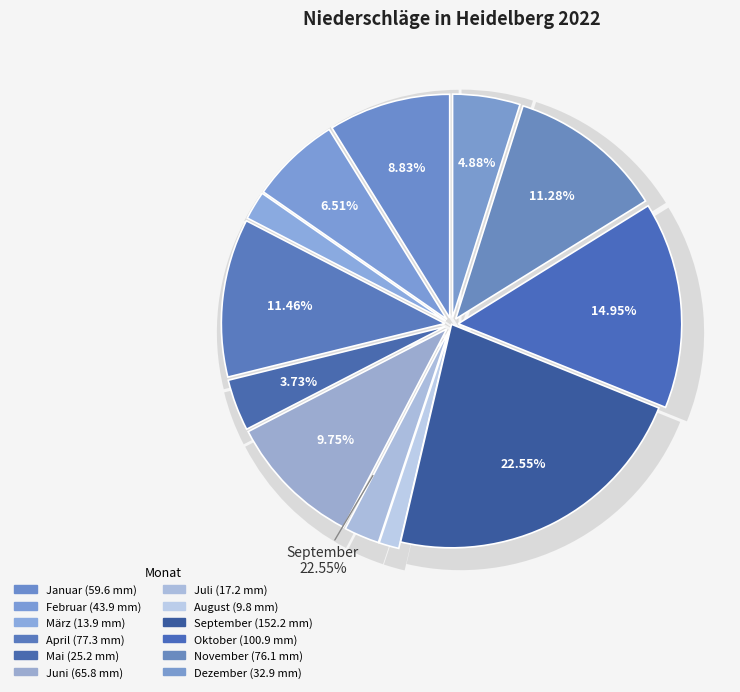

Which category has the biggest portion of the pie?

September